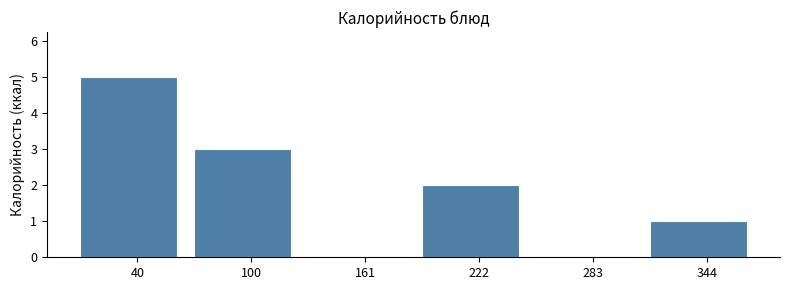

Reading right to left, what are all the values shown in this chart?

344=1	283=0	222=2	161=0	100=3	40=5